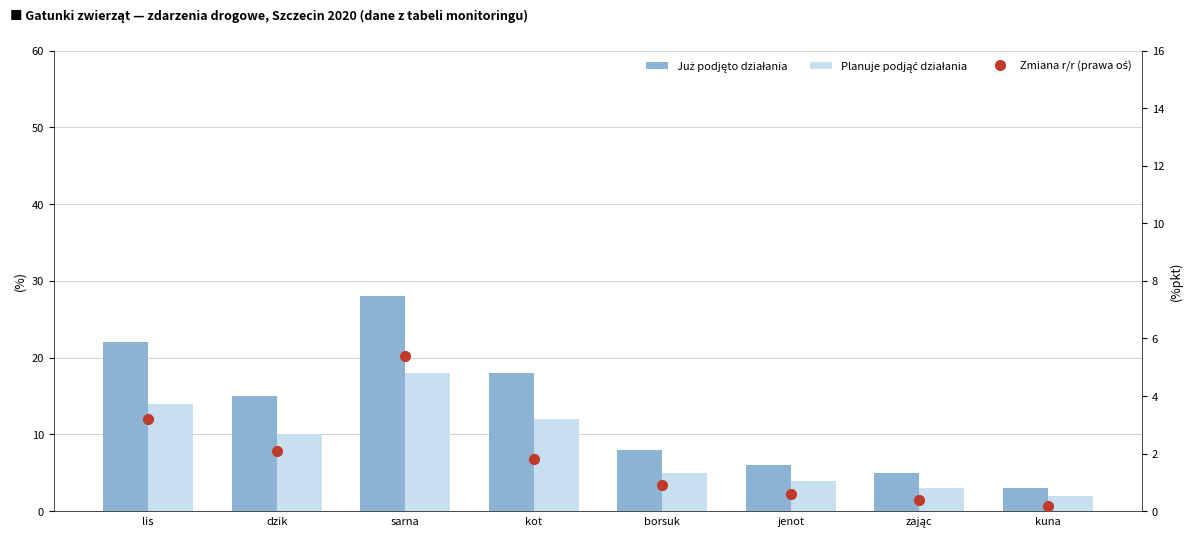

Is it true that Planuje podjąć działania equals 24.3 at lis?

False